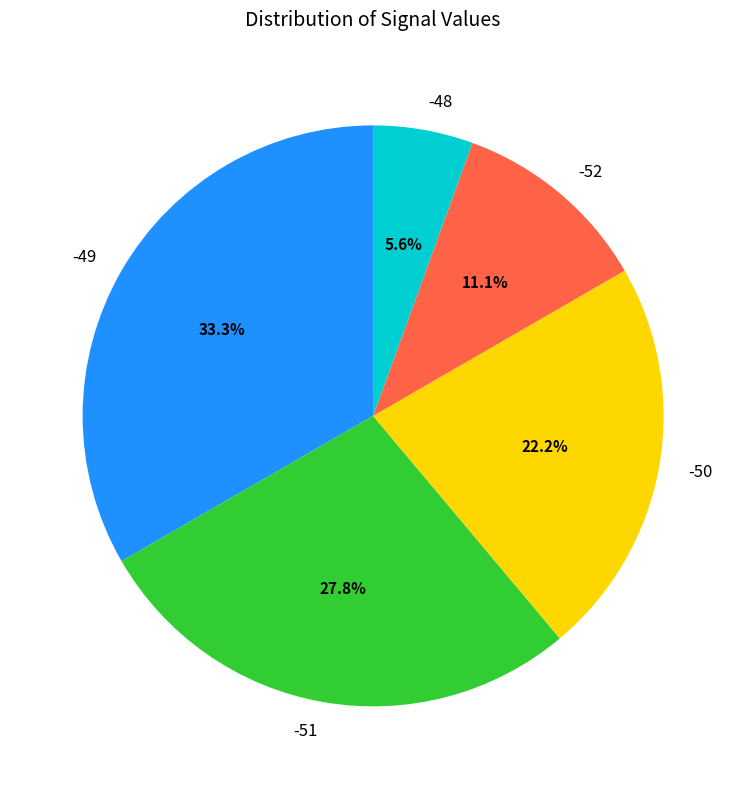

To the nearest percent, what portion does -51 represent?

28%